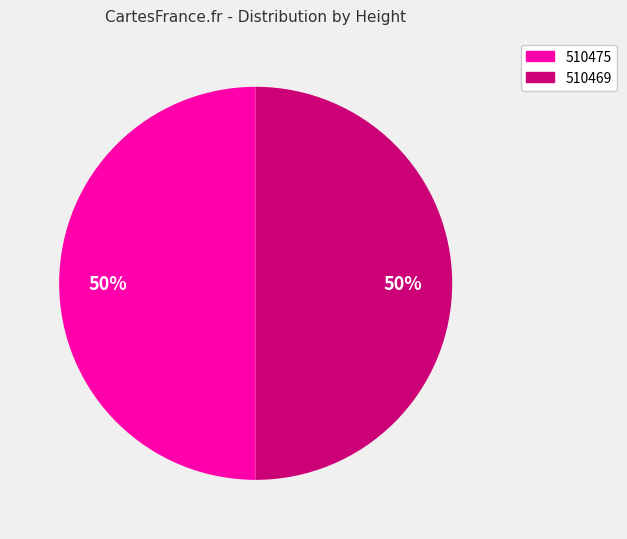

Approximately how many times larger is the value at 510469 compared to 510475?

1.0